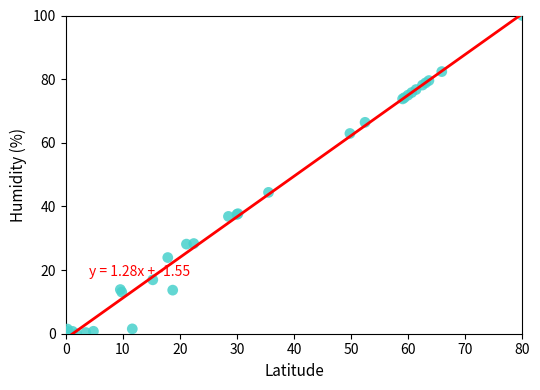

What Y value in the scatter plot is closest to 50?

44.4